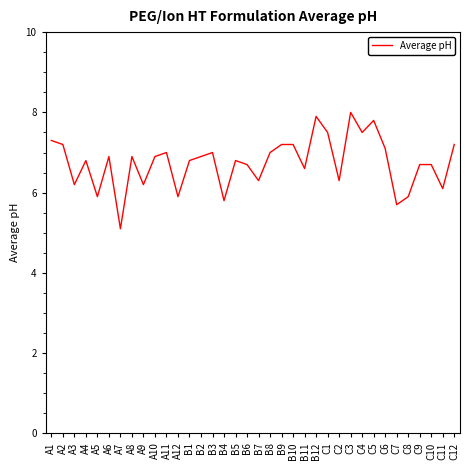

Reading left to right, list all the values displayed in this chart.

A1=7.3	A2=7.2	A3=6.2	A4=6.8	A5=5.9	A6=6.9	A7=5.1	A8=6.9	A9=6.2	A10=6.9	A11=7.0	A12=5.9	B1=6.8	B2=6.9	B3=7.0	B4=5.8	B5=6.8	B6=6.7	B7=6.3	B8=7.0	B9=7.2	B10=7.2	B11=6.6	B12=7.9	C1=7.5	C2=6.3	C3=8.0	C4=7.5	C5=7.8	C6=7.1	C7=5.7	C8=5.9	C9=6.7	C10=6.7	C11=6.1	C12=7.2